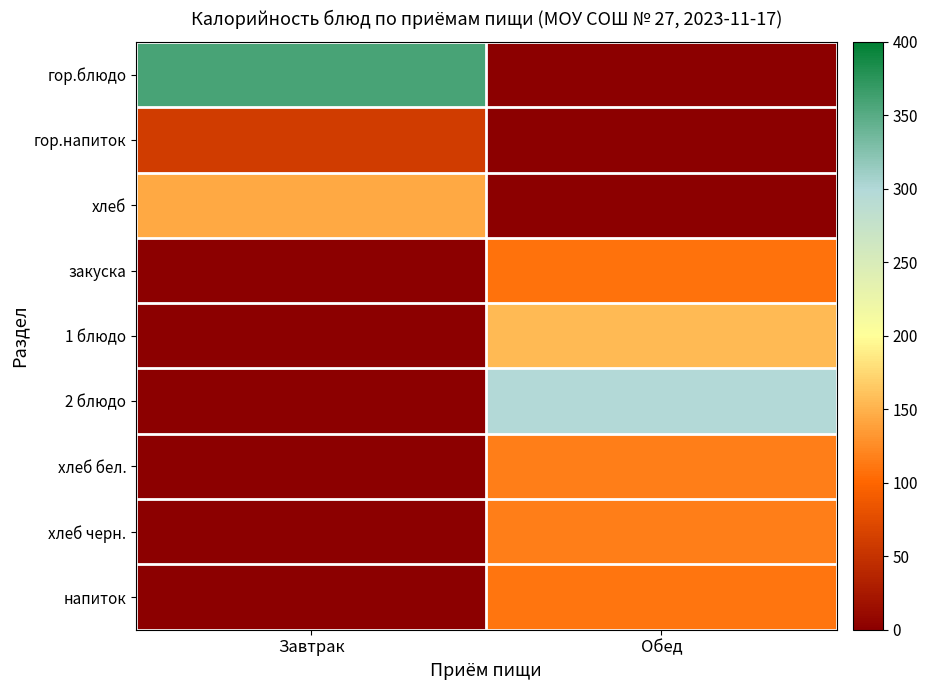

How many categories are shown in the chart?

2